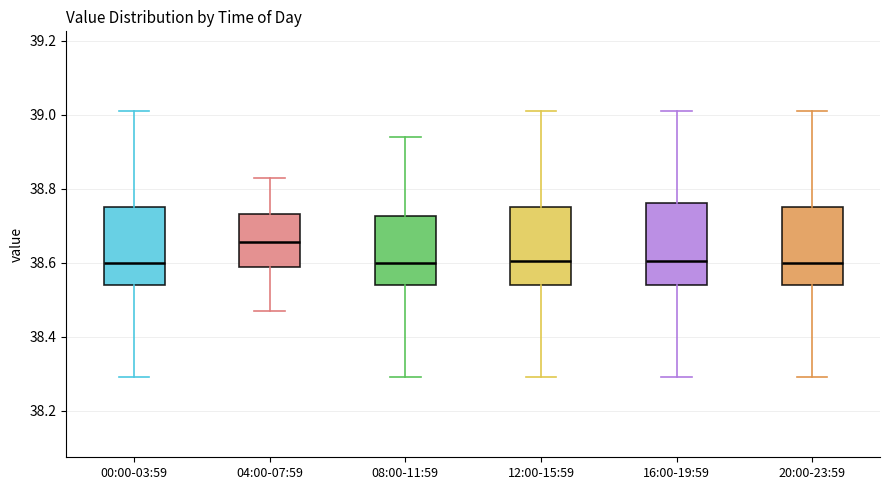

Reading left to right, transcribe this box plot: for each box, give where its median line is, the range the box spans, and where its two whiskers end, as read against the y-axis. The values are not printed on the chart, so give them approximately, as read against the axis.

00:00-03:59: median 38.60, box 38.54 to 38.76, whiskers 38.30 to 39.02
04:00-07:59: median 38.66, box 38.58 to 38.74, whiskers 38.48 to 38.84
08:00-11:59: median 38.60, box 38.54 to 38.72, whiskers 38.30 to 38.94
12:00-15:59: median 38.60, box 38.54 to 38.76, whiskers 38.30 to 39.02
16:00-19:59: median 38.60, box 38.54 to 38.76, whiskers 38.30 to 39.02
20:00-23:59: median 38.60, box 38.54 to 38.76, whiskers 38.30 to 39.02